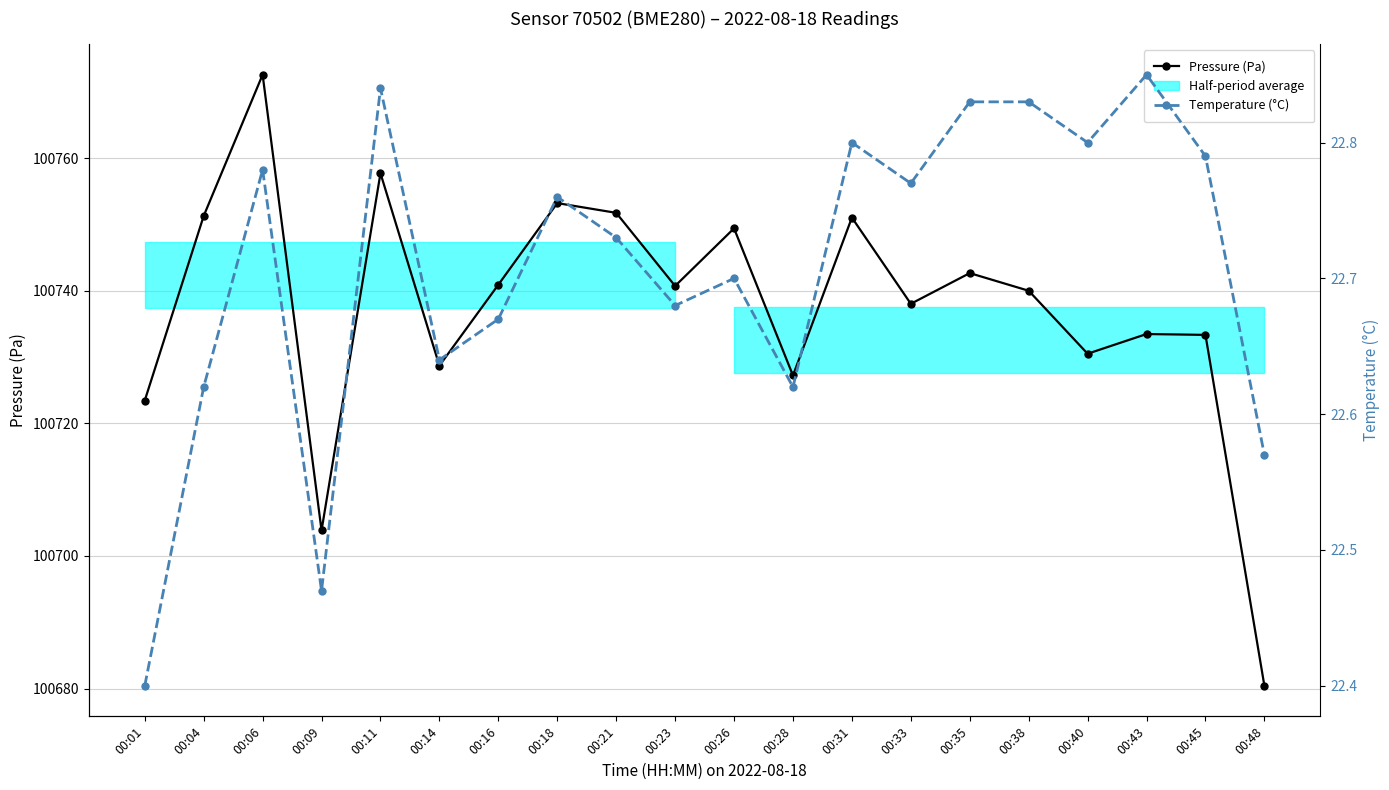

What is the greatest value displayed?

100772.6